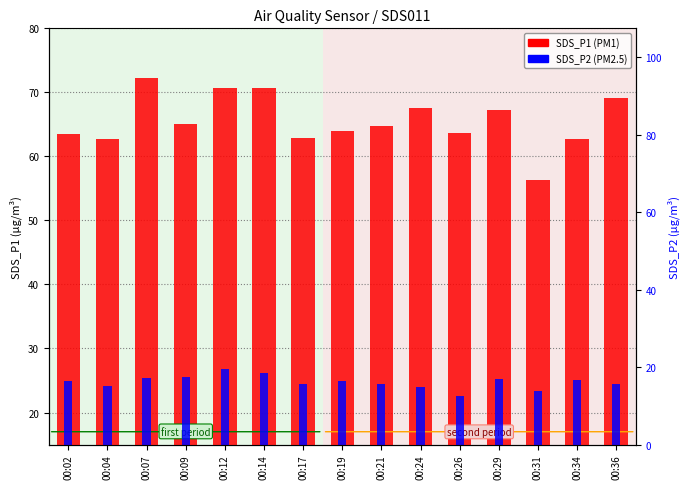

What is the value of the SDS_P1 bar at the 7th from the left?

63.0